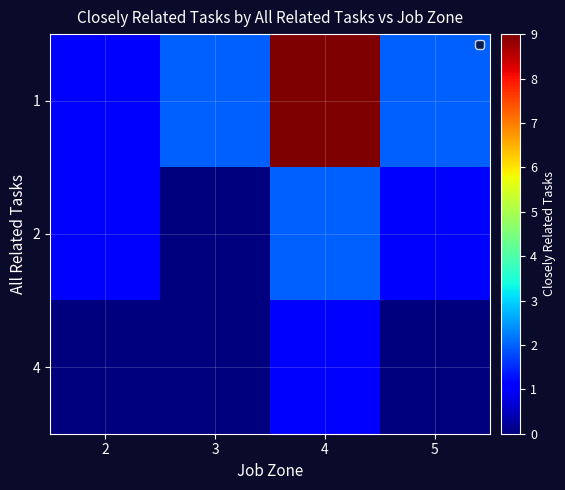

Which label corresponds to the smallest value in the chart?

3